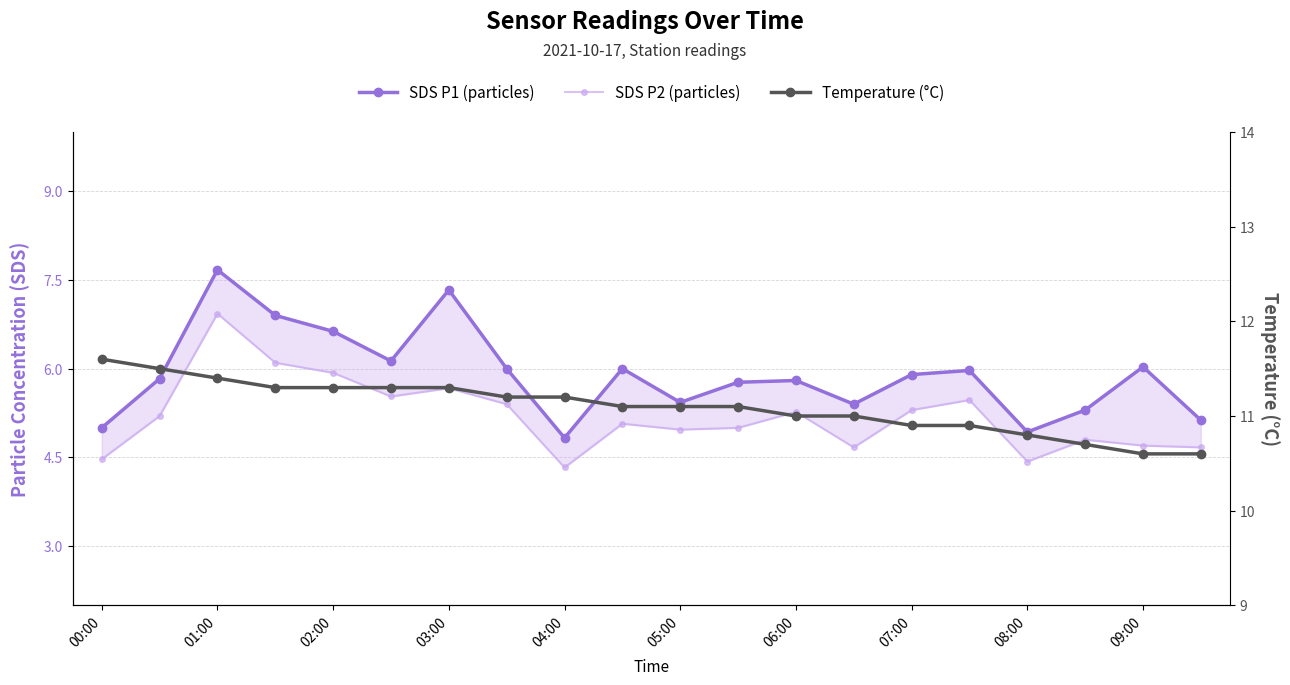

True or false: SDS P1 (particles) and SDS P2 (particles) intersect in this chart.

False